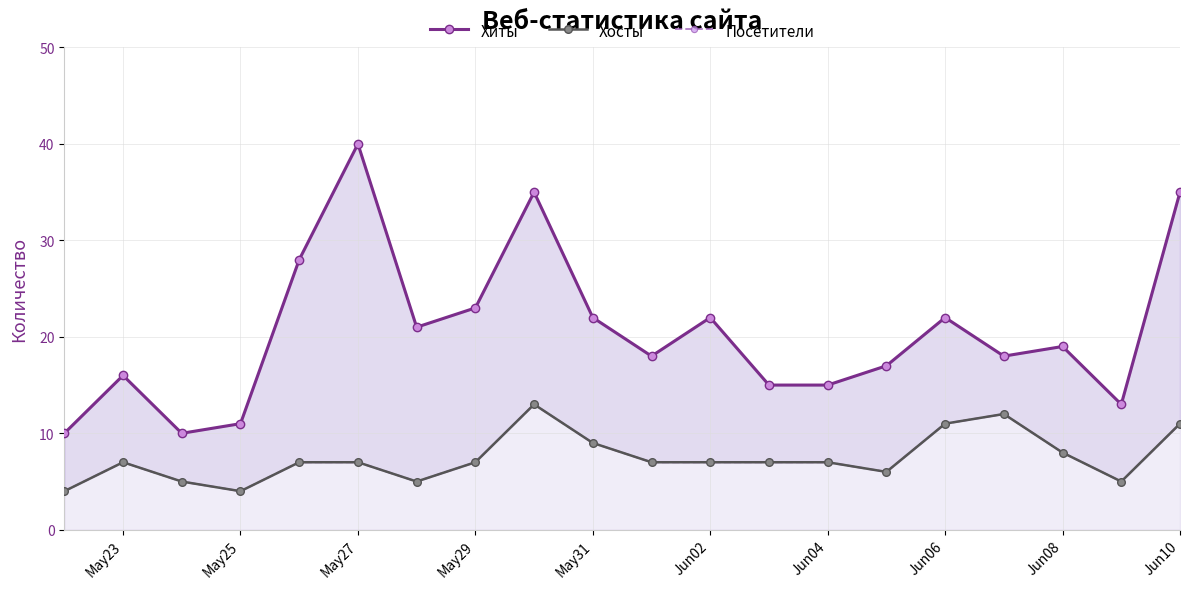

Is it true that Хосты equals 5 at Jun04?

False